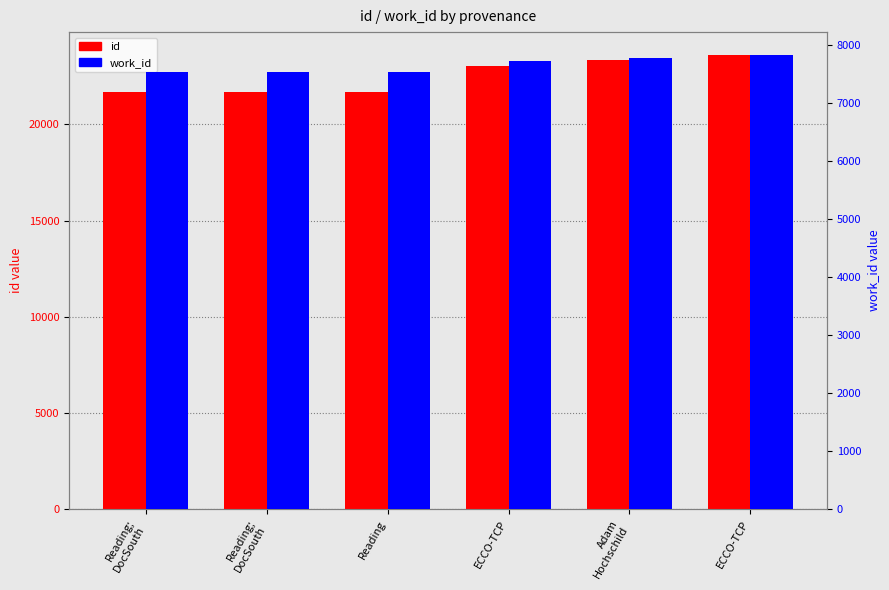

Which series has the largest range (max minus min)?

id (count-like)